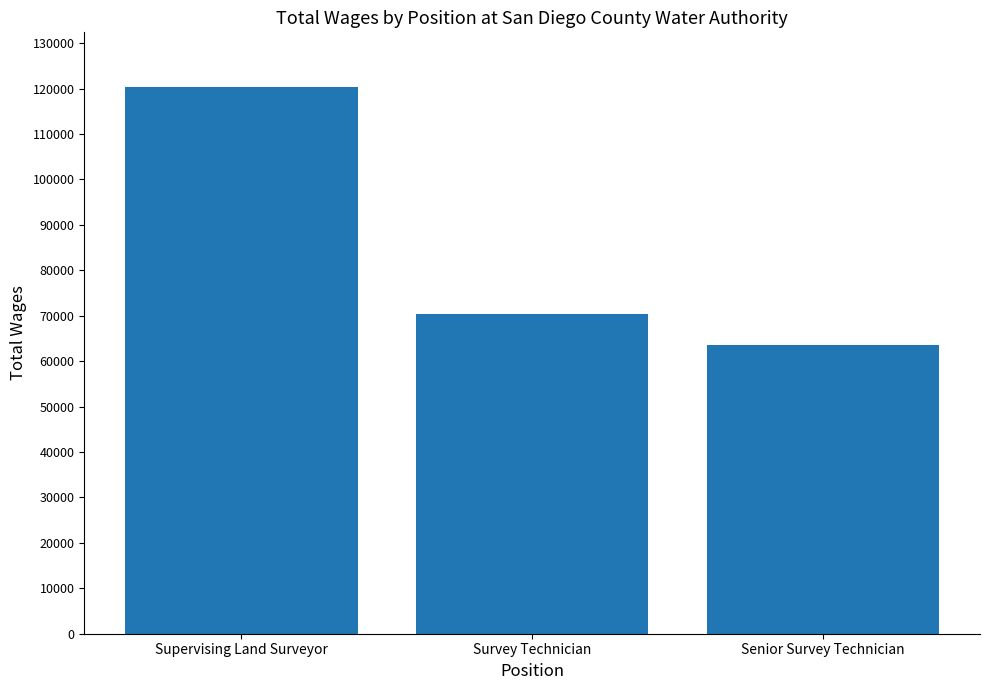

Rank the categories by value from lowest to highest.

Senior Survey Technician, Survey Technician, Supervising Land Surveyor